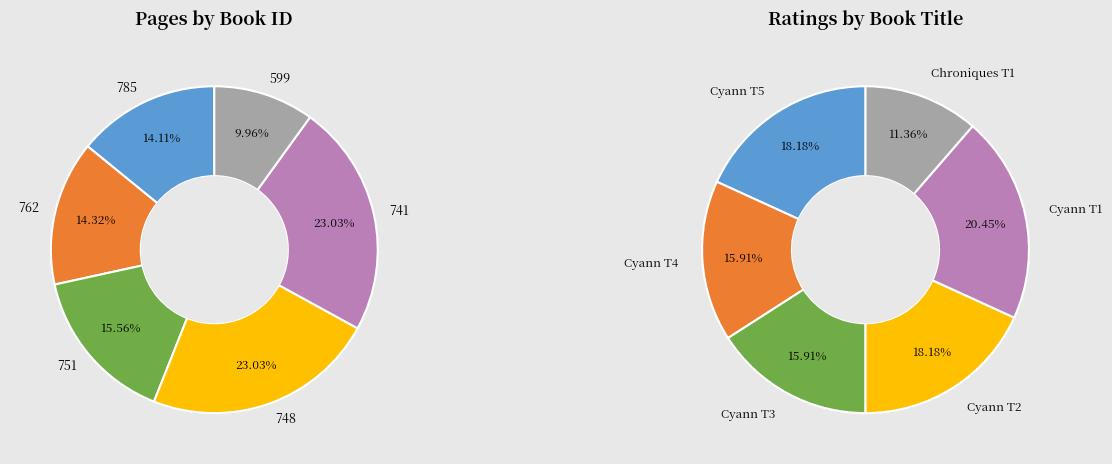

To the nearest percent, what is the combined percentage of 748 and 741?

46%